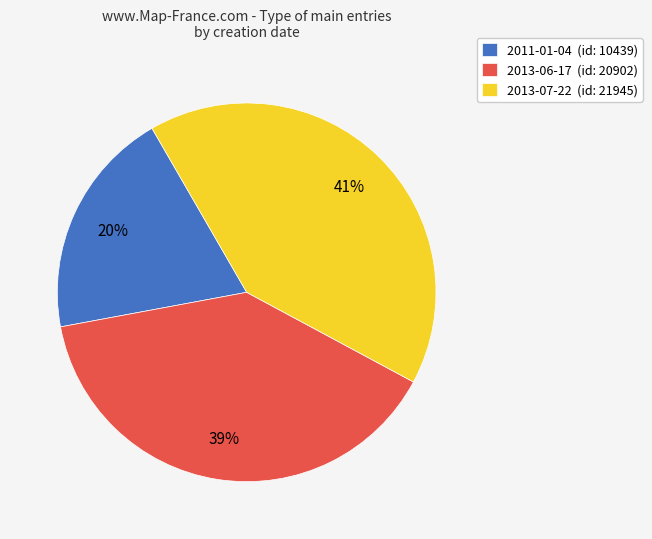

Which slice is the smallest?

2011-01-04